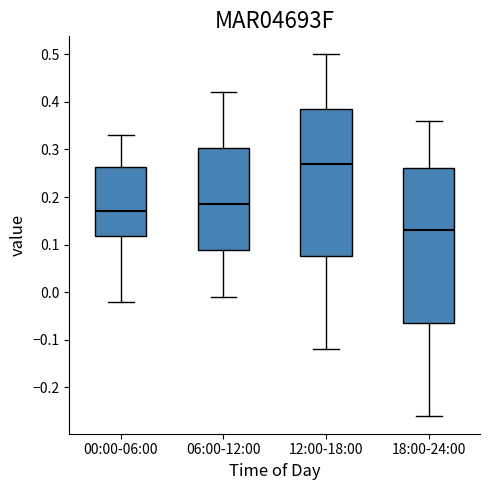

Which box's median line is the lowest?

18:00-24:00